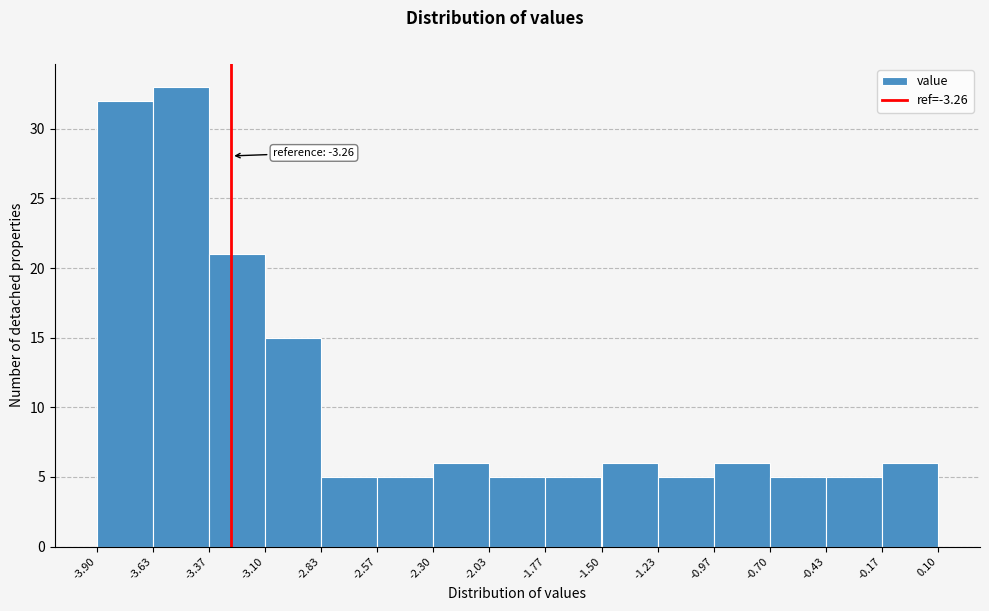

Which range on the x-axis has the tallest bar?

-3.63 to -3.37